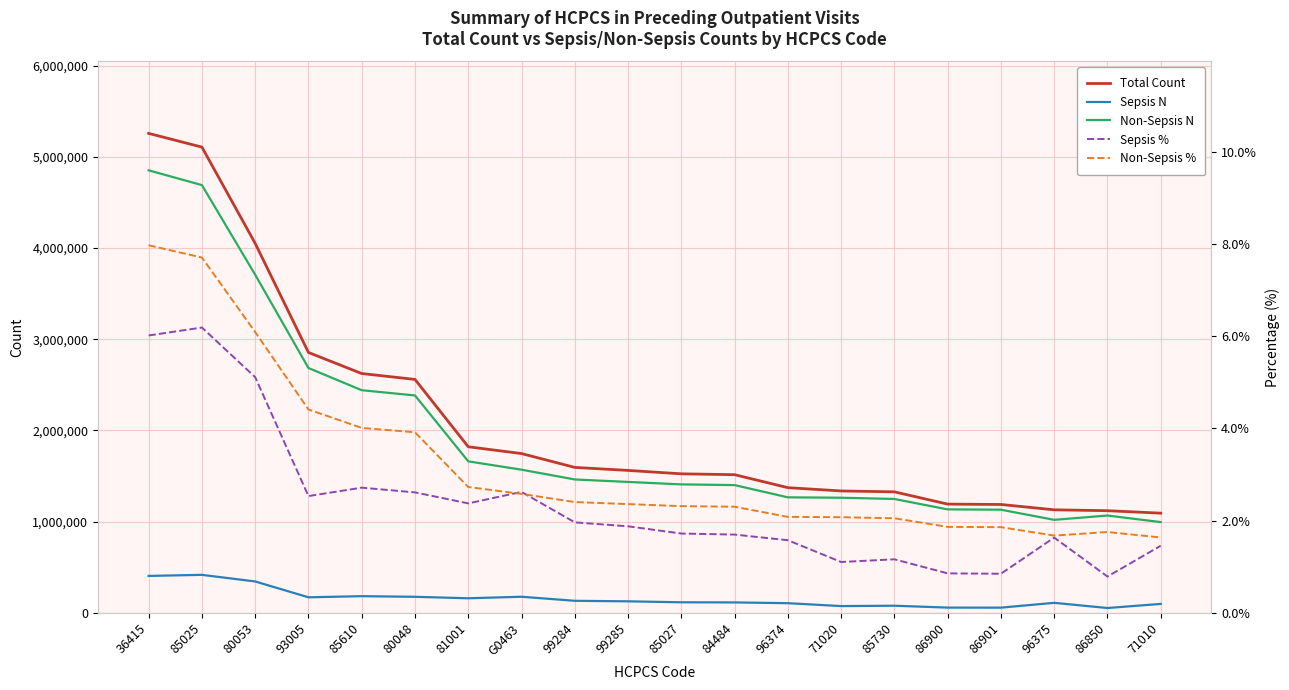

What is the sum of all Total Count values?

41968787.0